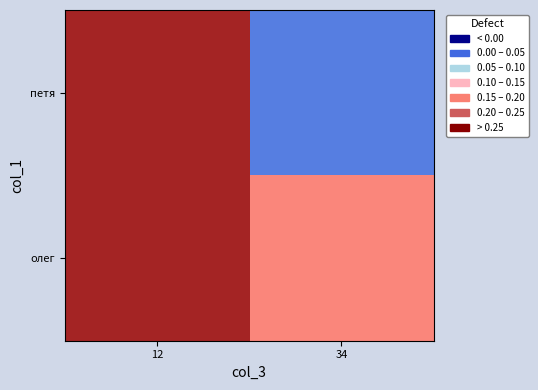

List the series in order of their peak value, lowest first.

петя, олег